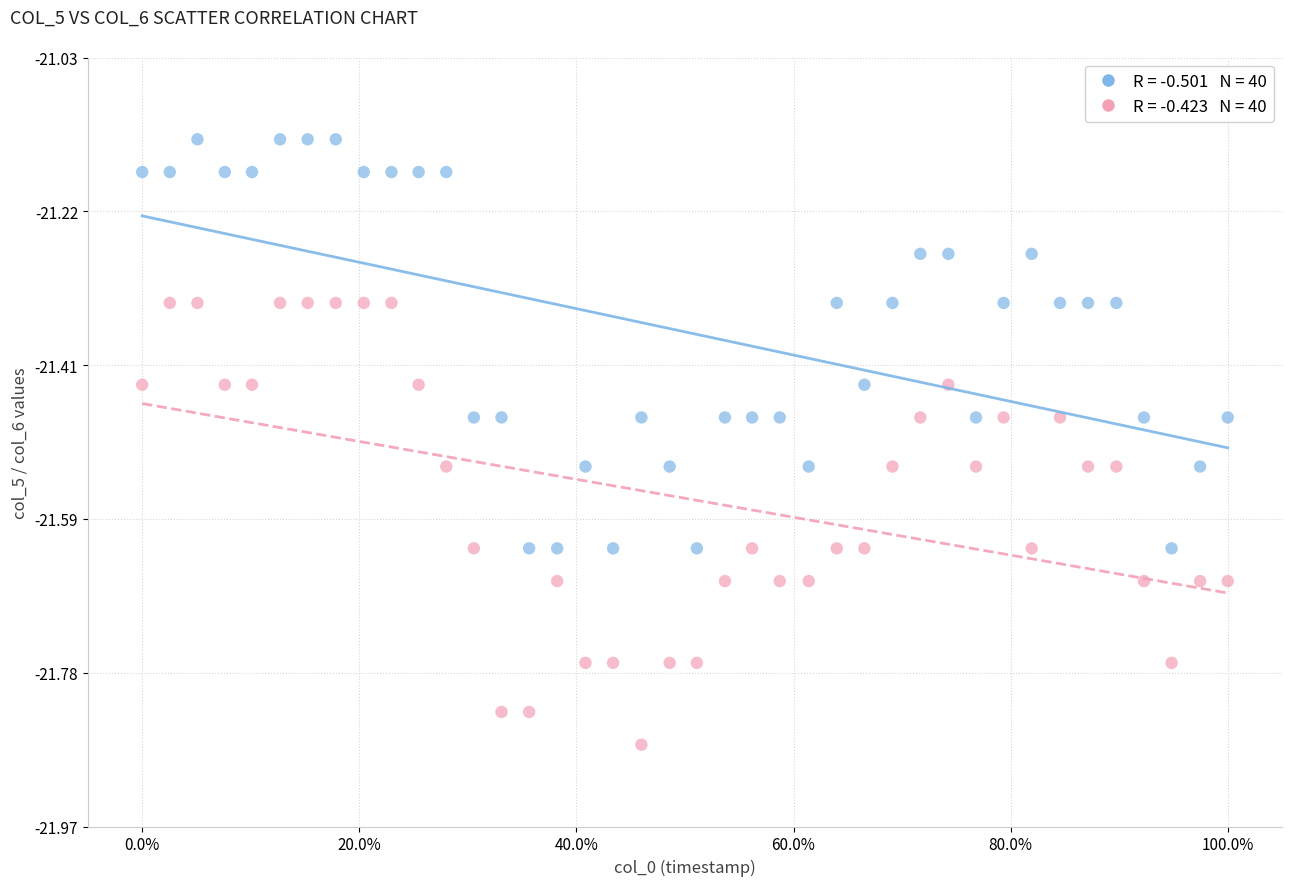

Across all data points, what is the range of X values (max minus min)?

1.0